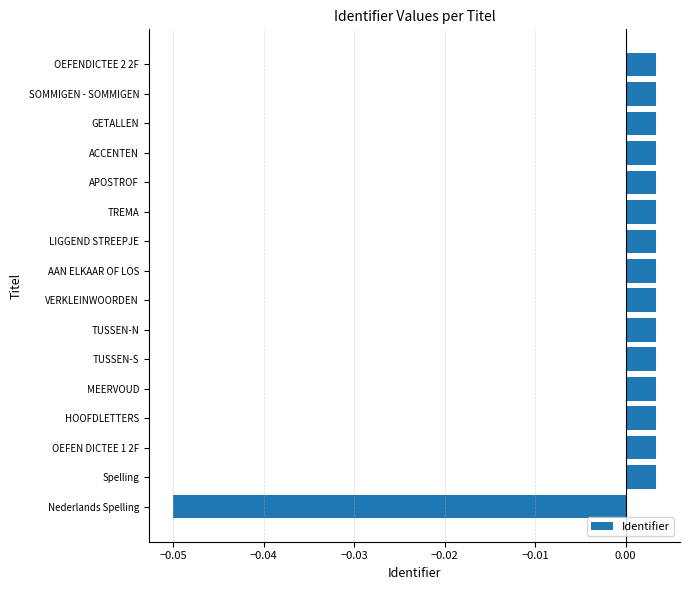

At which category does the chart reach its minimum across all series?

Nederlands Spelling